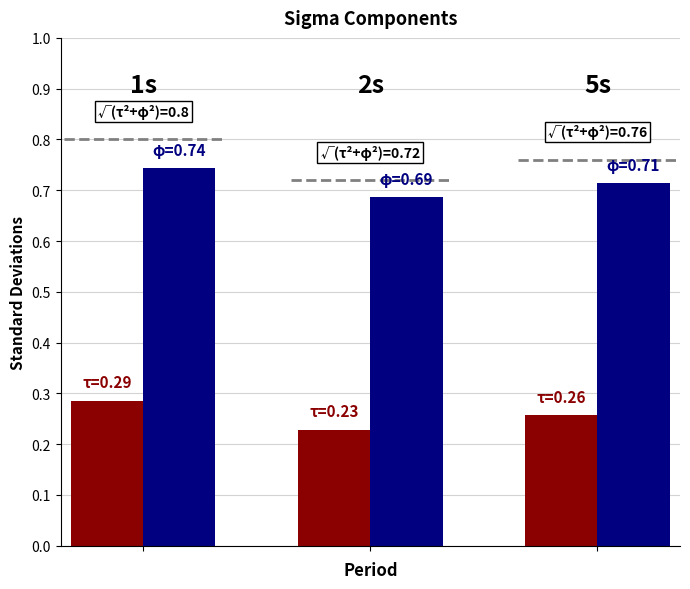

Is it true that phi equals 0.5 at 1?

False